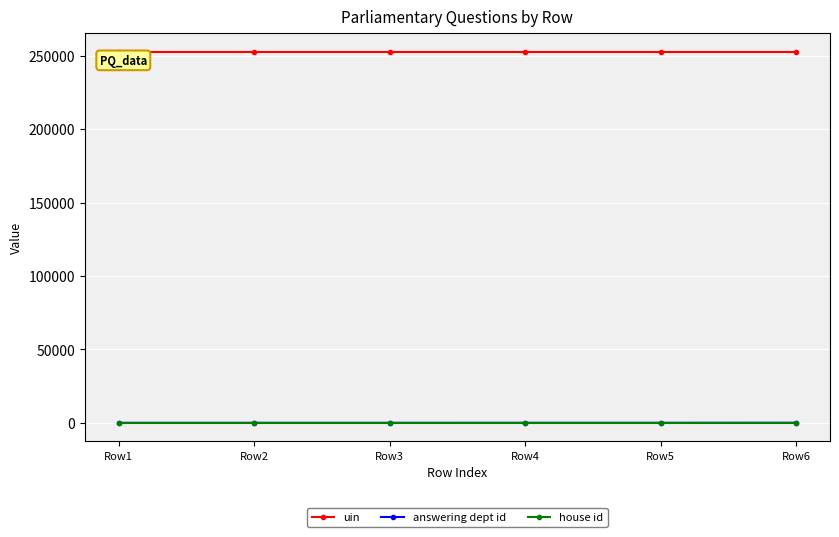

At how many categories does at least one series exceed 137025?

6